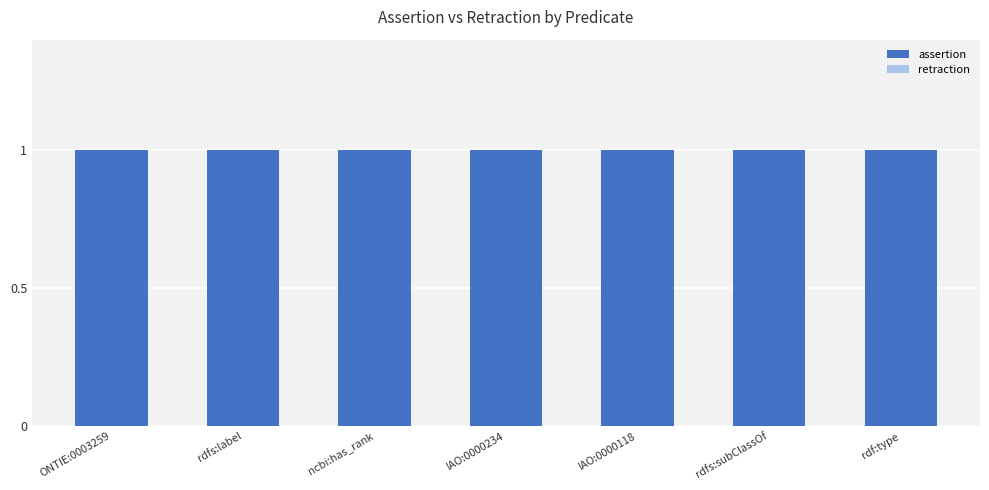

Between rdf:type and rdfs:subClassOf, which is larger?

rdf:type